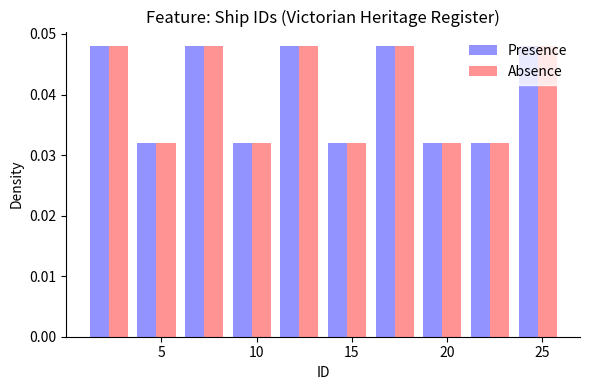

Reading left to right, transcribe this chart: for each range on the x-axis, give the height of each series' bar. The values are not printed on the chart, so give them approximately, as read against the axis.

1.0 to 3.5: Presence=0.048	Absence=0.048
3.5 to 6.0: Presence=0.032	Absence=0.032
6.0 to 8.5: Presence=0.048	Absence=0.048
8.5 to 11.0: Presence=0.032	Absence=0.032
11.0 to 13.5: Presence=0.048	Absence=0.048
13.5 to 16.0: Presence=0.032	Absence=0.032
16.0 to 18.5: Presence=0.048	Absence=0.048
18.5 to 21.0: Presence=0.032	Absence=0.032
21.0 to 23.5: Presence=0.032	Absence=0.032
23.5 to 26.0: Presence=0.048	Absence=0.048